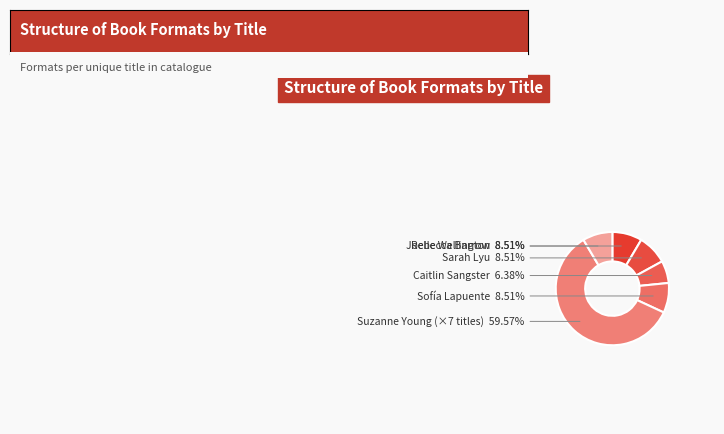

How much of the chart is everything except Joelle Wellington?

91.5%